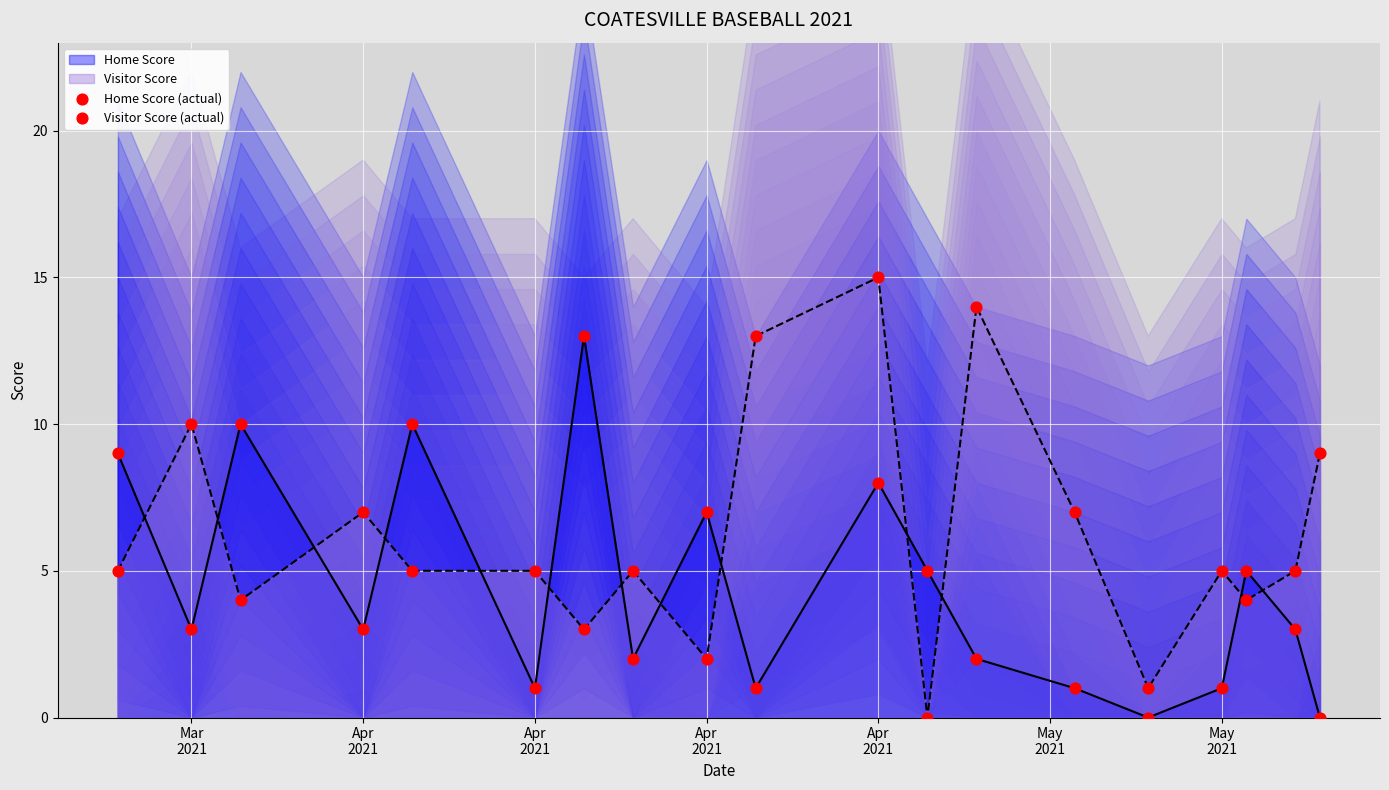

Is the value of Home Score (actual) at 7 greater than the value of Visitor Score (actual) at May
2021?

No